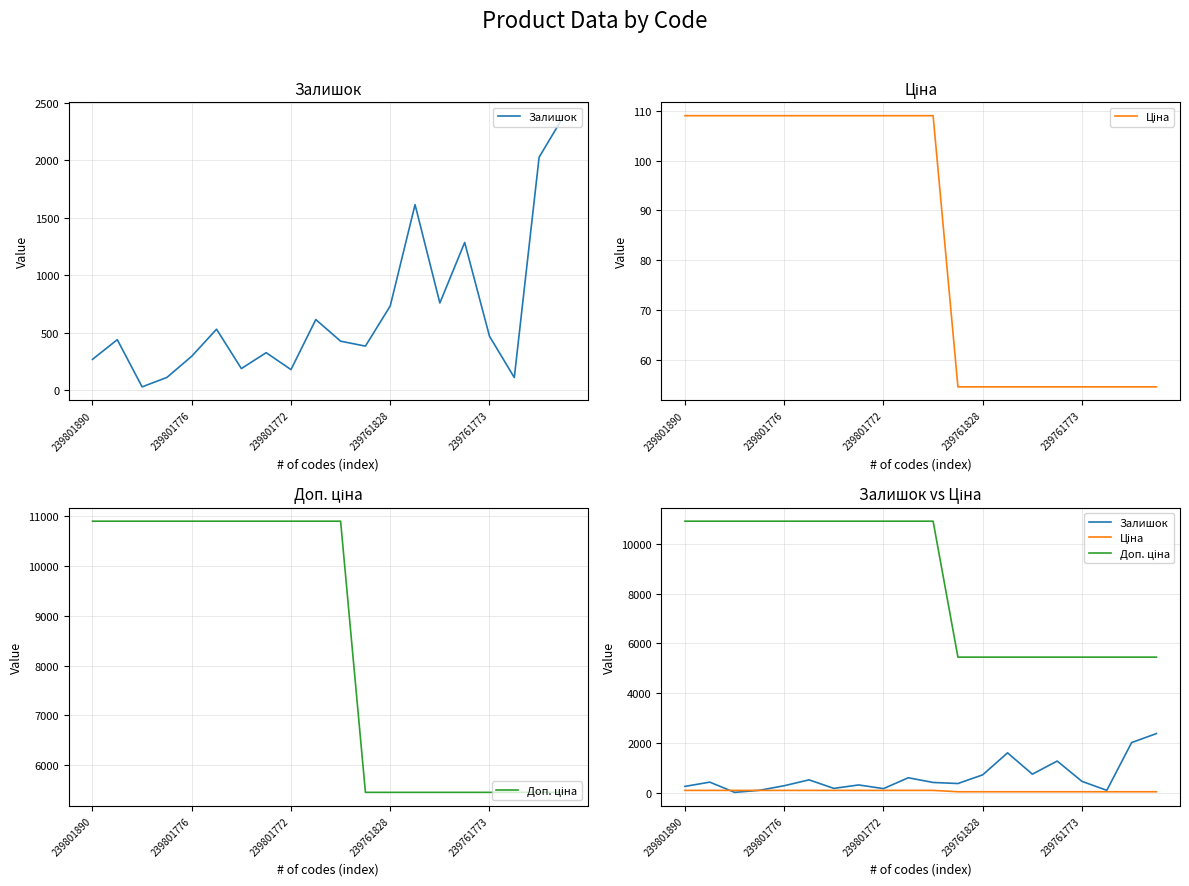

At which label does Ціна first exceed 109?

239801890